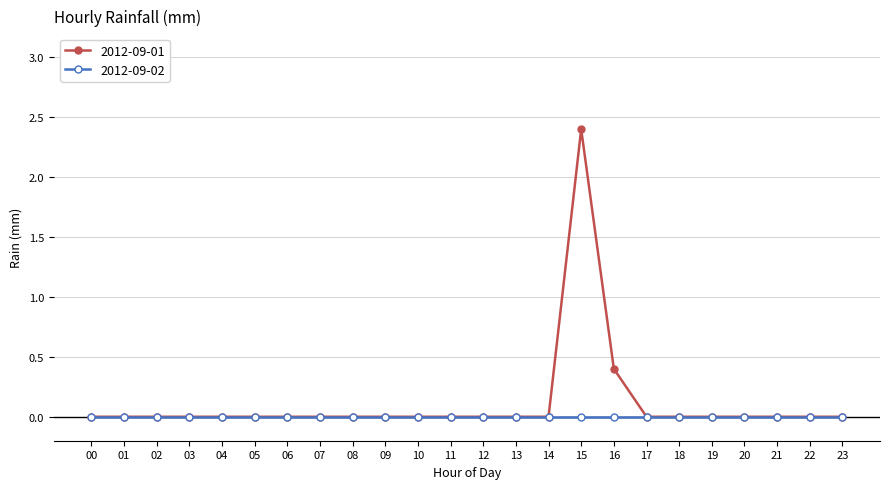

Does the chart have visible grid lines?

Yes